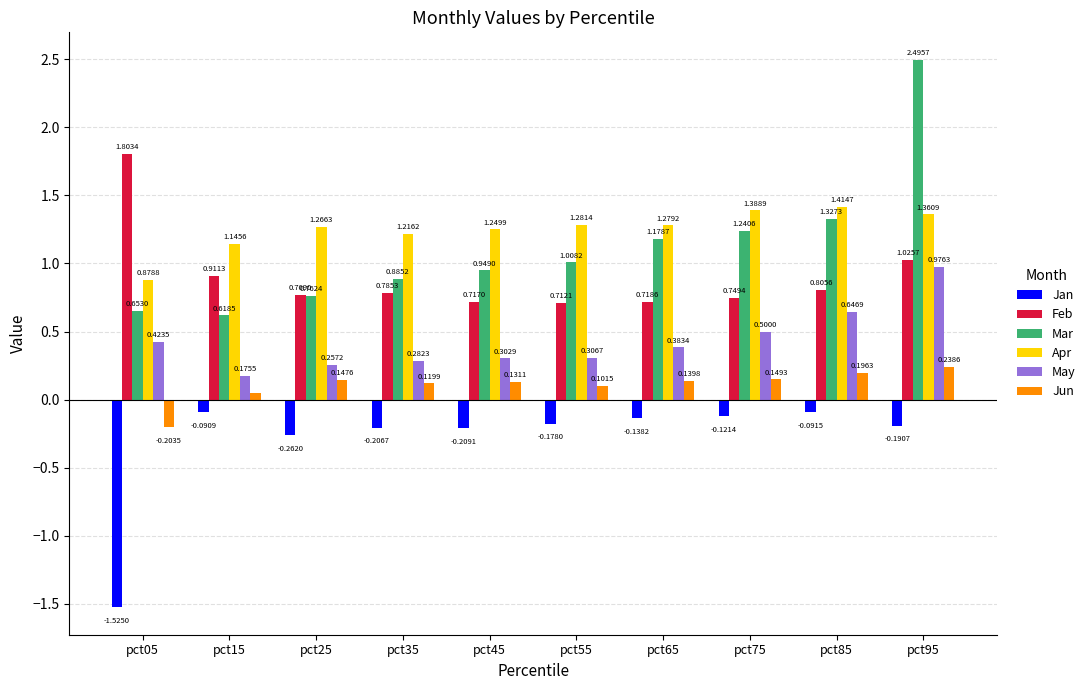

What is the sum of all Feb values?

9.0